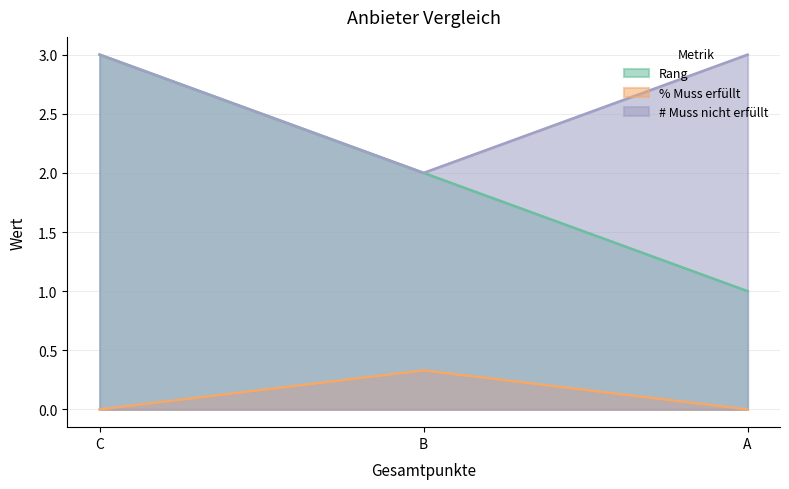

Rank the series by their maximum value, from highest to lowest.

Rang, # Muss nicht erfüllt, % Muss erfüllt